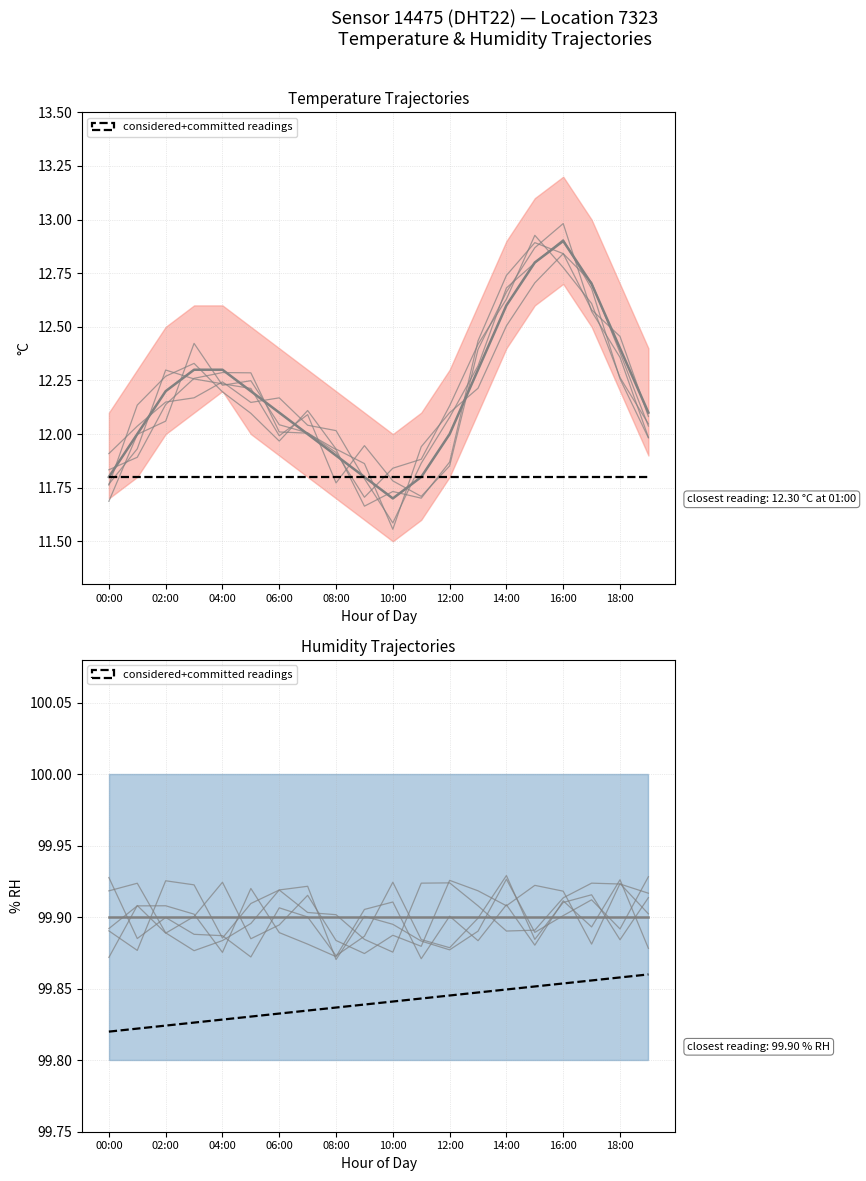

Is this an area chart (filled region under the line)?

No